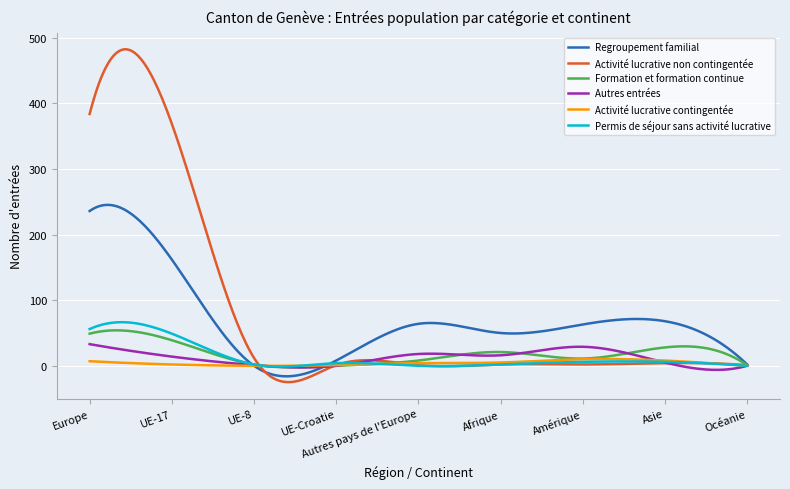

Which series has the widest spread of values?

Activité lucrative non contingentée